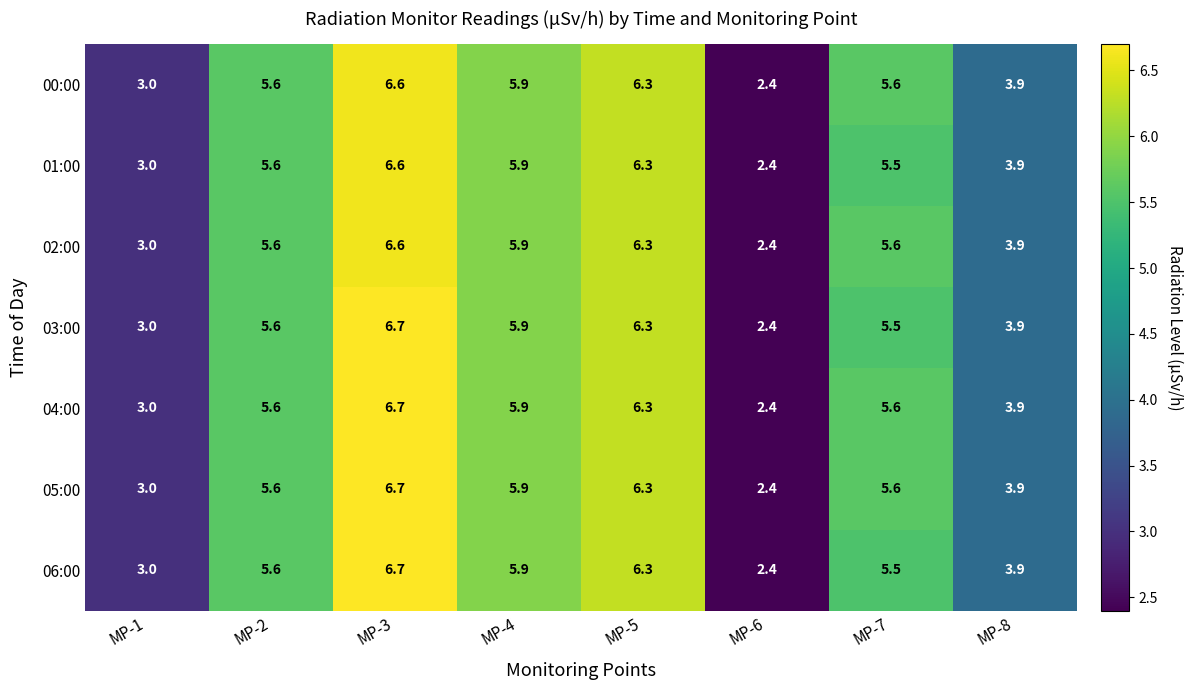

Count the number of data series in this chart.

7